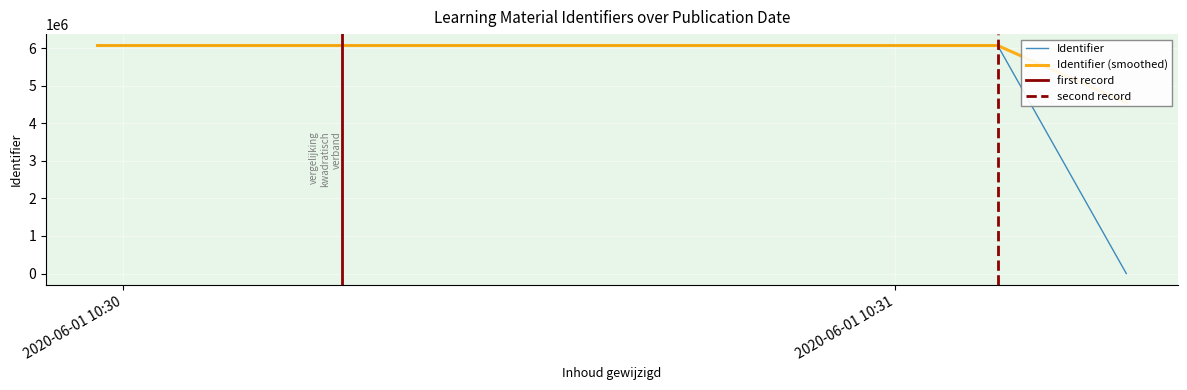

True or false: the data shows 6074976 at 2020-06-01 10:29:58.

True